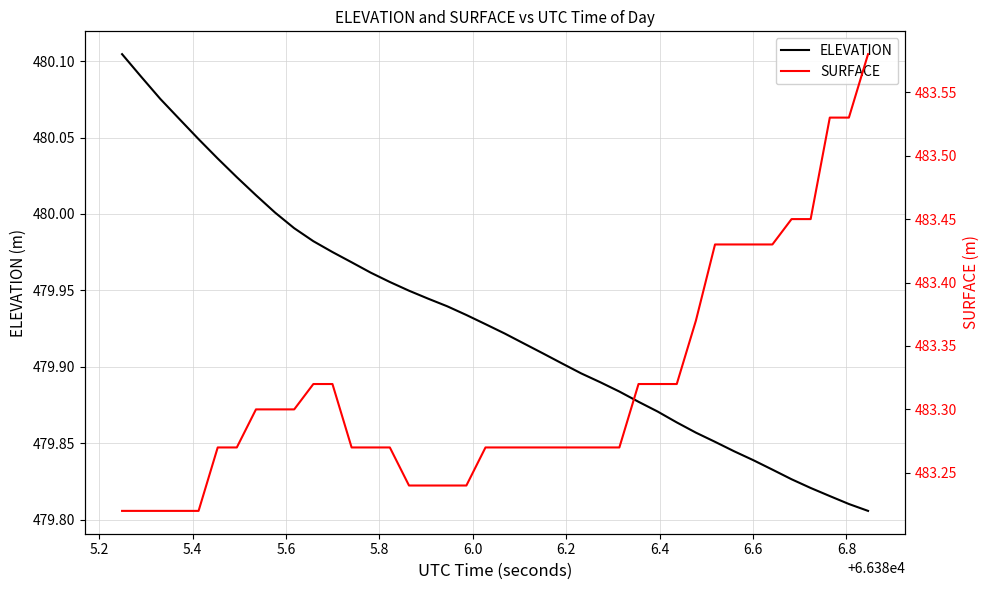

What is the smallest value displayed?

479.8